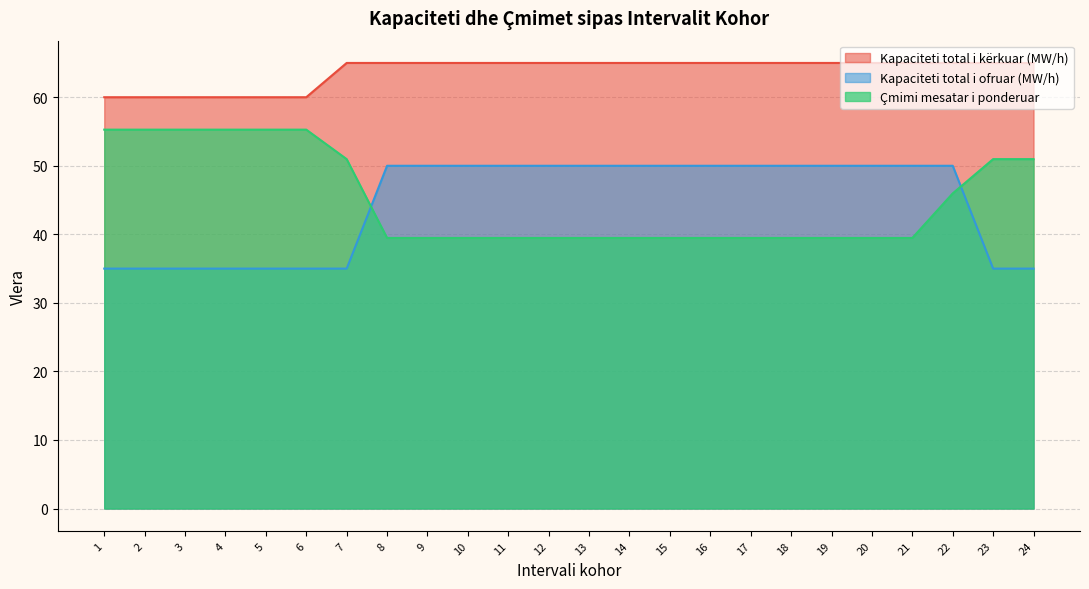

Between 17 and 14, which is larger?

17